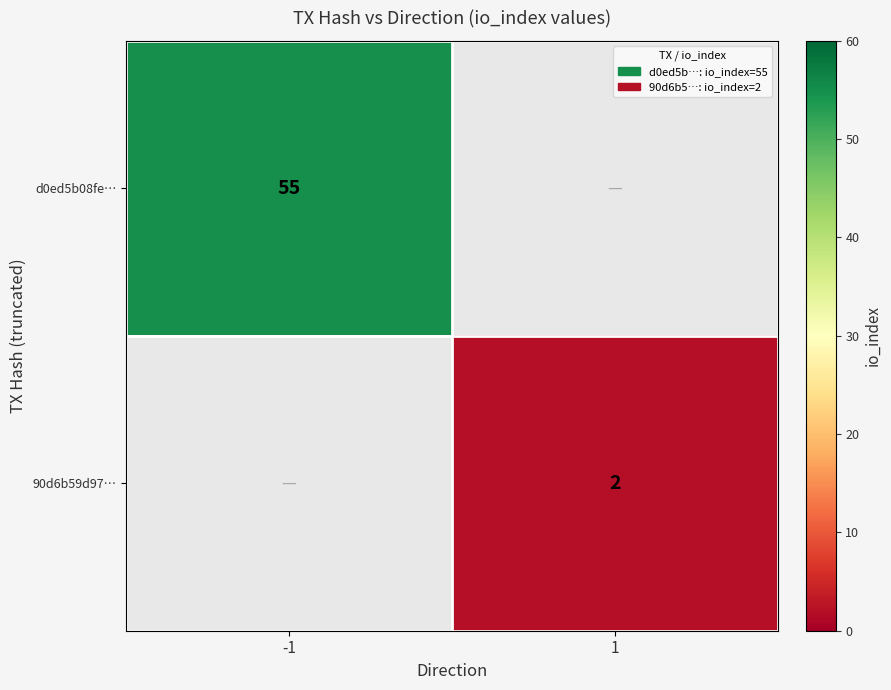

Is the value of d0ed5b08fe… at -1 greater than the value of 90d6b59d97… at 1?

Yes